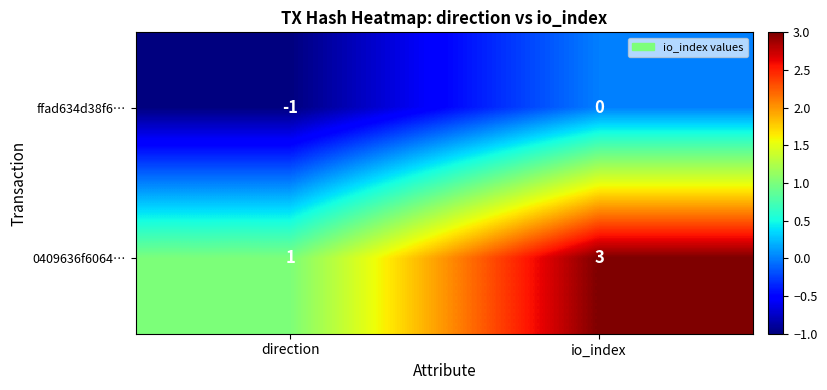

Between direction and io_index, which series saw the biggest shift?

0409636f6064…